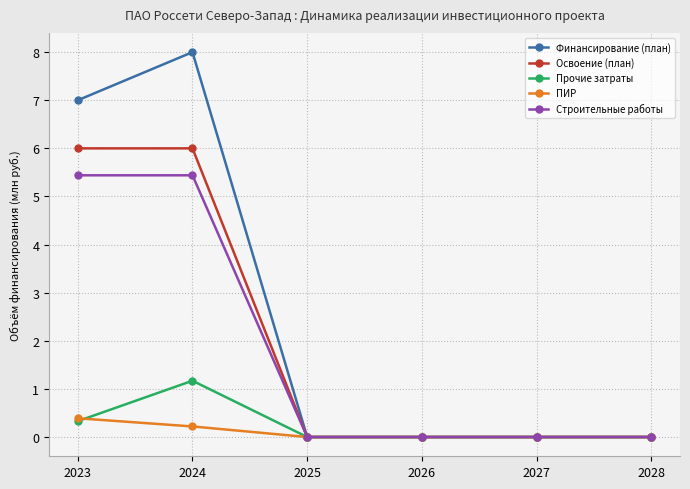

At which category is the sum across all series the highest?

2024